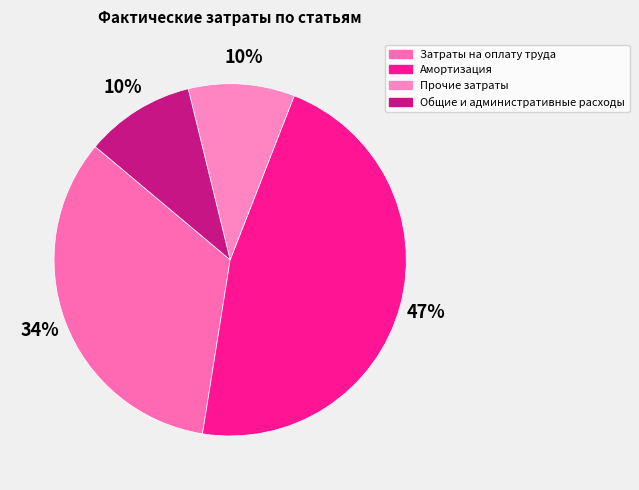

What percentage is the Прочие затраты slice, to the nearest percent?

10%